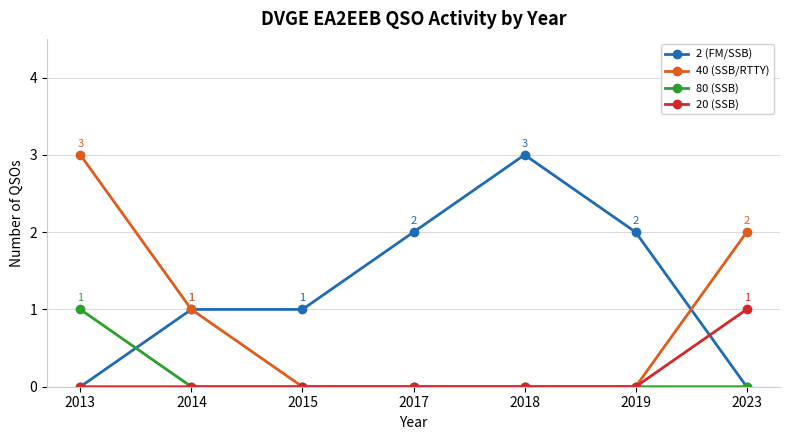

At which category is the sum across all series the highest?

2013